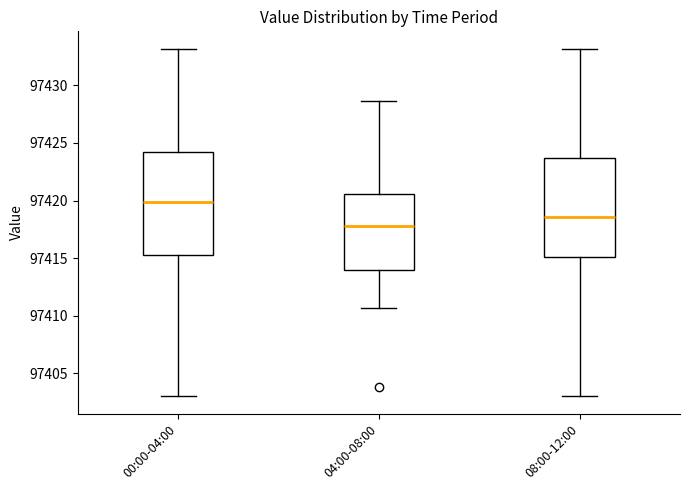

Which box's median line is the highest?

00:00-04:00